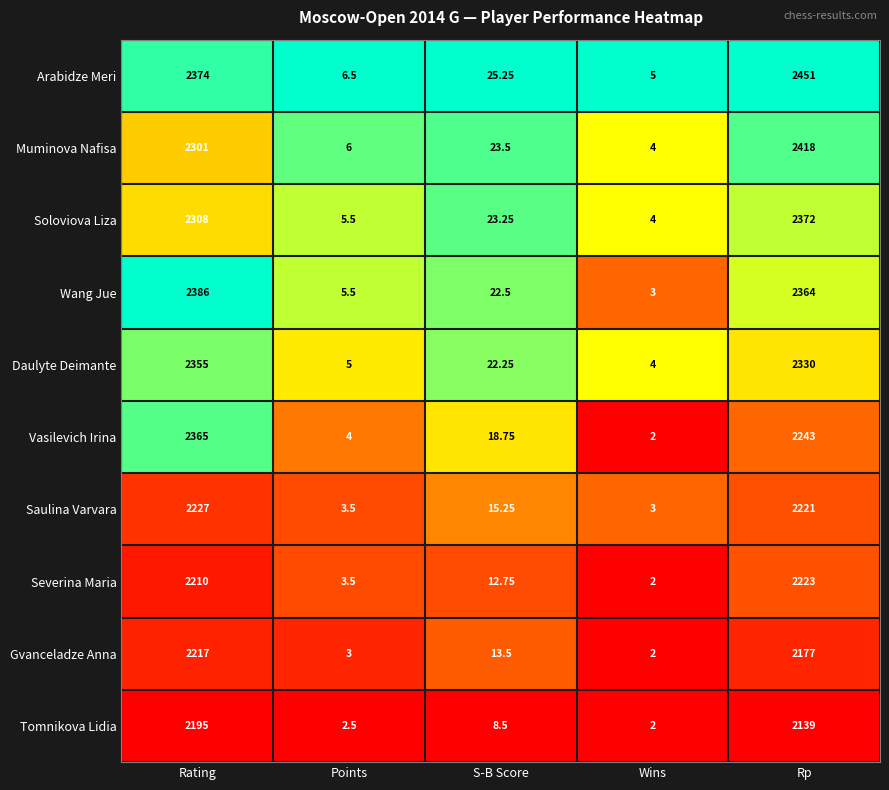

At S-B Score, list the series in order from largest to smallest.

Arabidze Meri, Muminova Nafisa, Soloviova Liza, Wang Jue, Daulyte Deimante, Vasilevich Irina, Saulina Varvara, Gvanceladze Anna, Severina Maria, Tomnikova Lidia